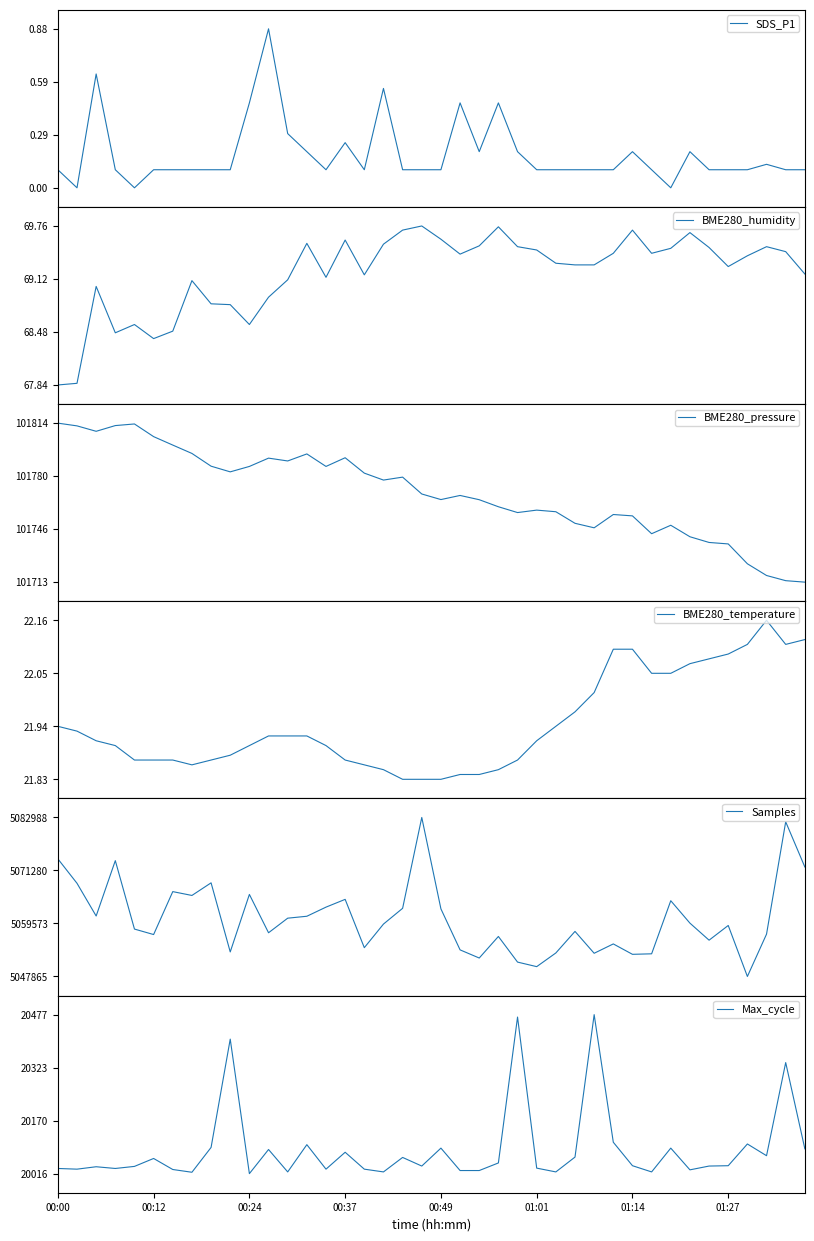

What is the maximum value for Samples?

5082988